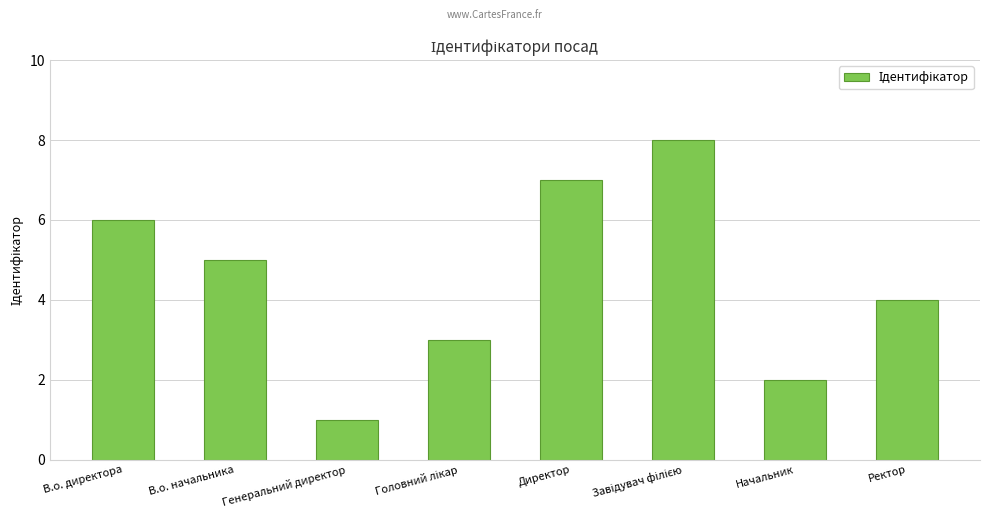

What is the approximate value at Ректор?

4